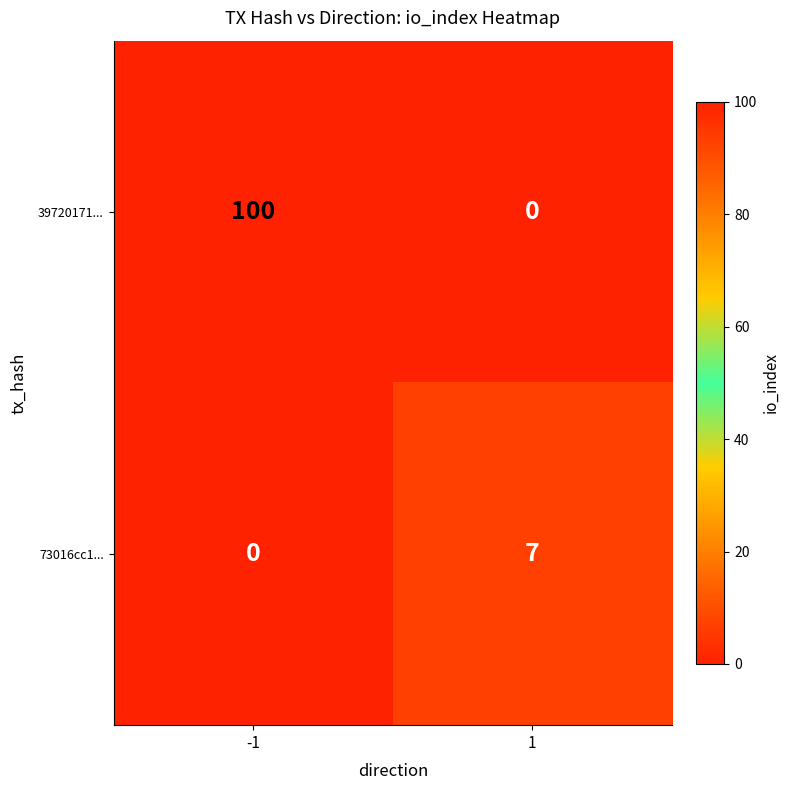

Is the value of 39720171... at -1 greater than the value of 73016cc1... at 1?

Yes